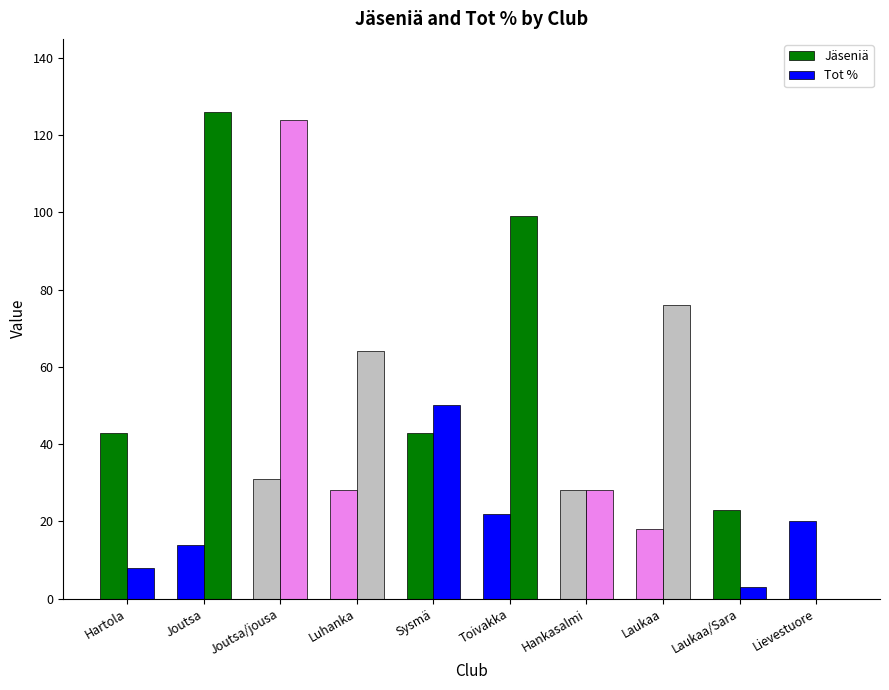

How many distinct data groups are displayed?

2